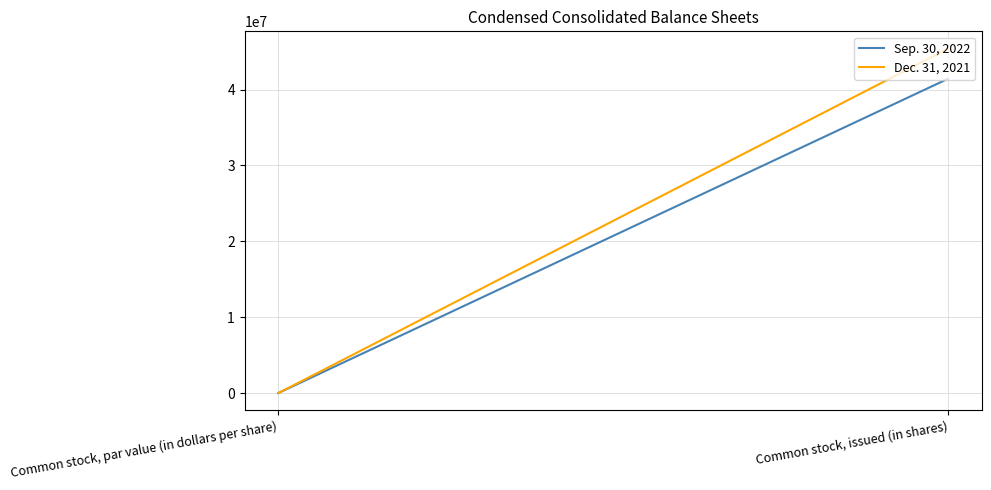

Reading right to left, extract all data points from this chart.

Sep. 30, 2022: 41433855.0	0.0
Dec. 31, 2021: 45397260.0	0.0